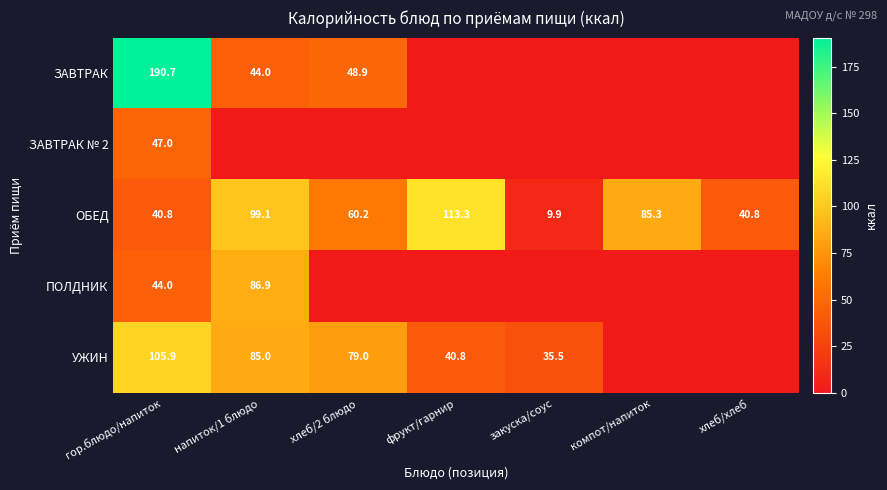

What is the sum of the ПОЛДНИК values at гор.блюдо/напиток and напиток/1 блюдо?

130.9